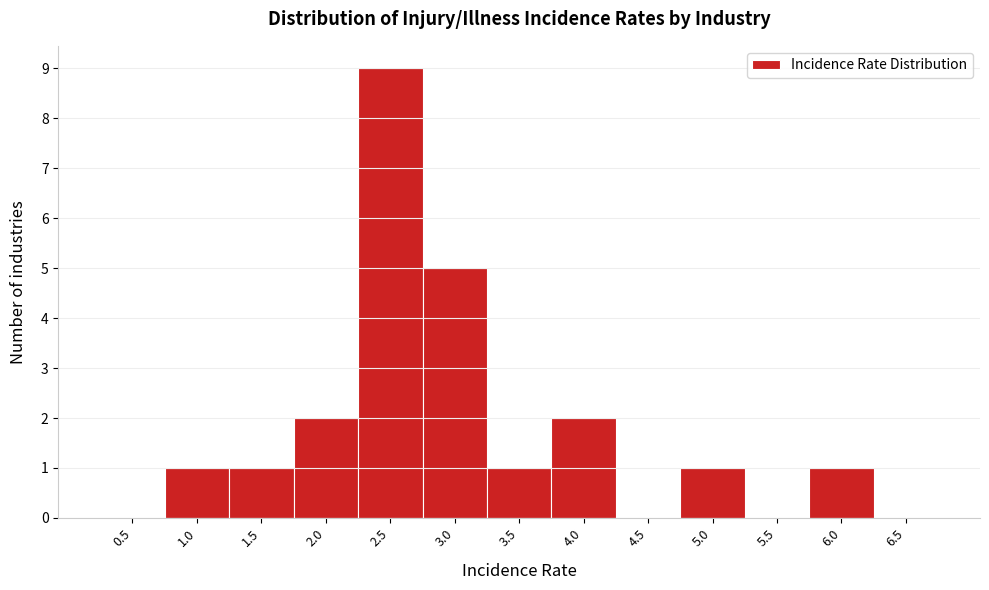

Reading right to left, extract all data points from this chart.

6.5=0	6.0=1	5.5=0	5.0=1	4.5=0	4.0=2	3.5=1	3.0=5	2.5=9	2.0=2	1.5=1	1.0=1	0.5=0